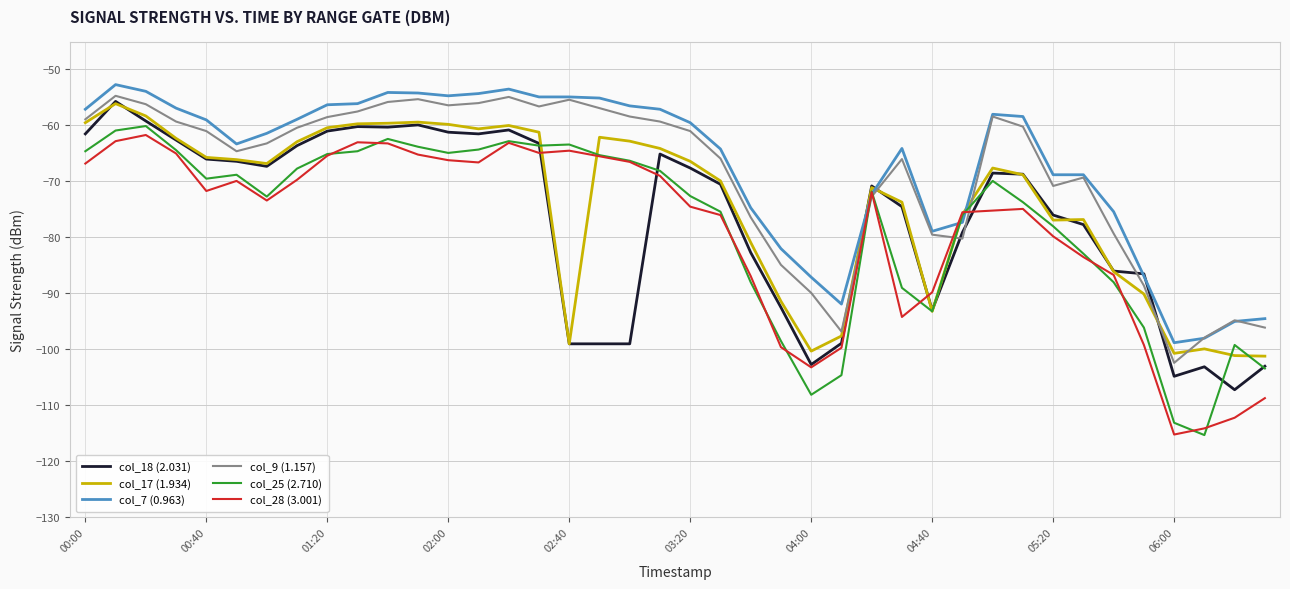

What is the smallest value displayed?

-115.3